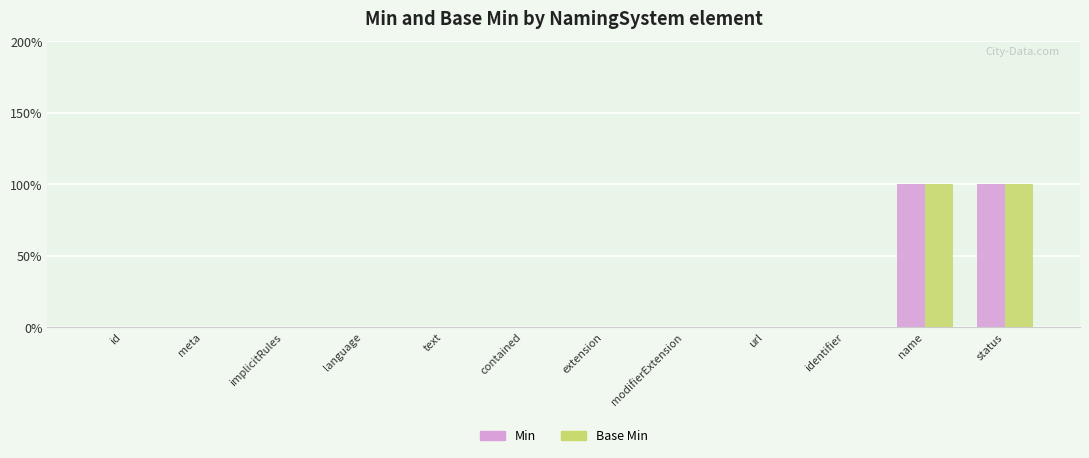

What are all the series names shown in the legend?

Min, Base Min